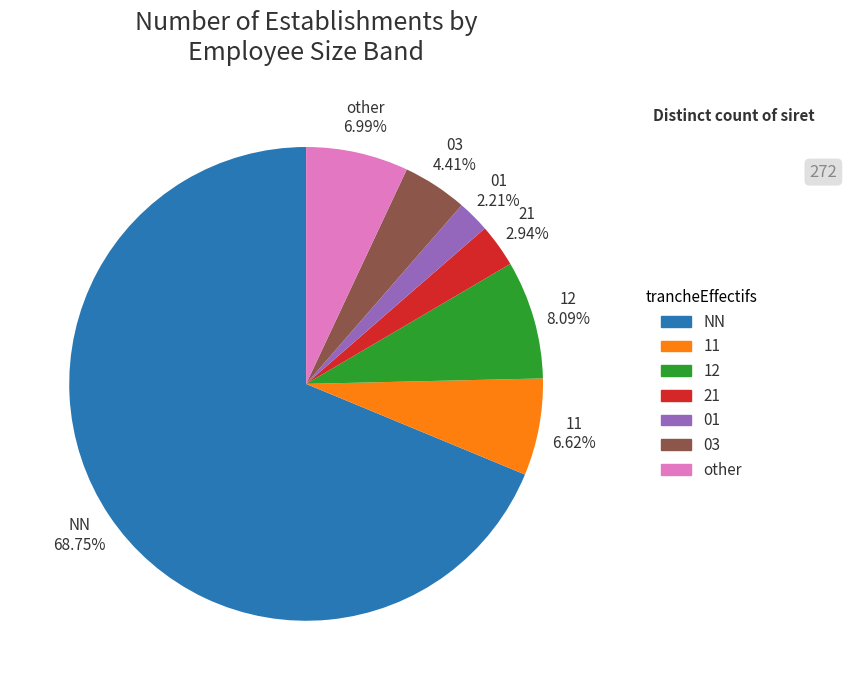

What is the ratio of the value at 12 to the value at 11?

1.2